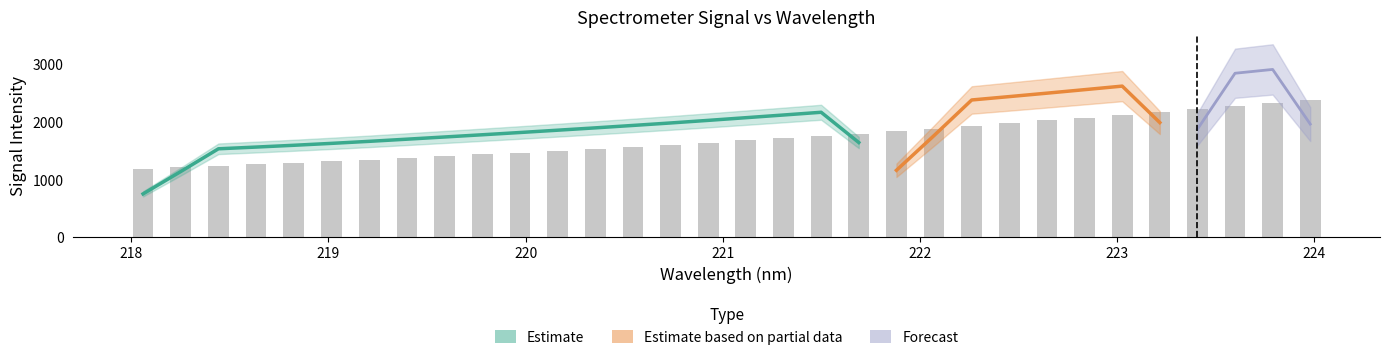

What is the sum of the values at 218.0596 and 218.8244?

2481.9